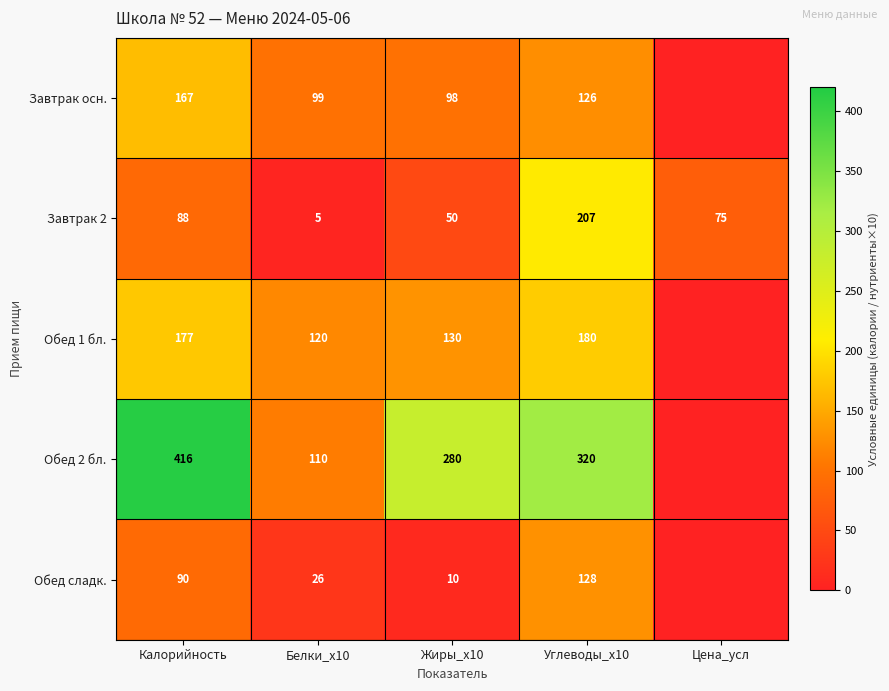

Rank the series at Жиры_x10 from highest to lowest value.

Обед 2 бл., Обед 1 бл., Завтрак осн., Завтрак 2, Обед сладк.